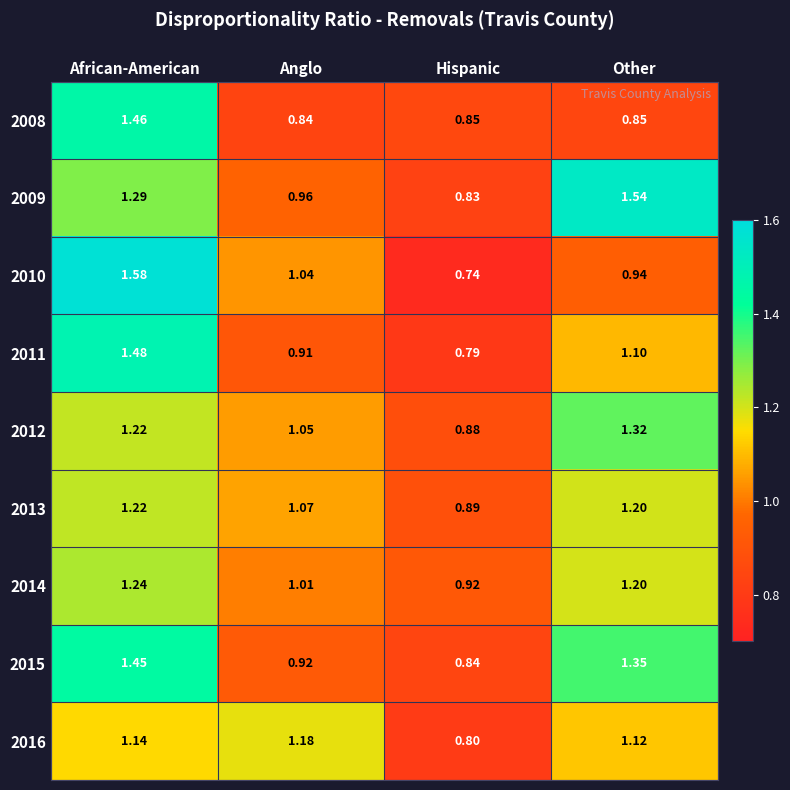

What is the difference between the highest and lowest values at Hispanic?

0.2